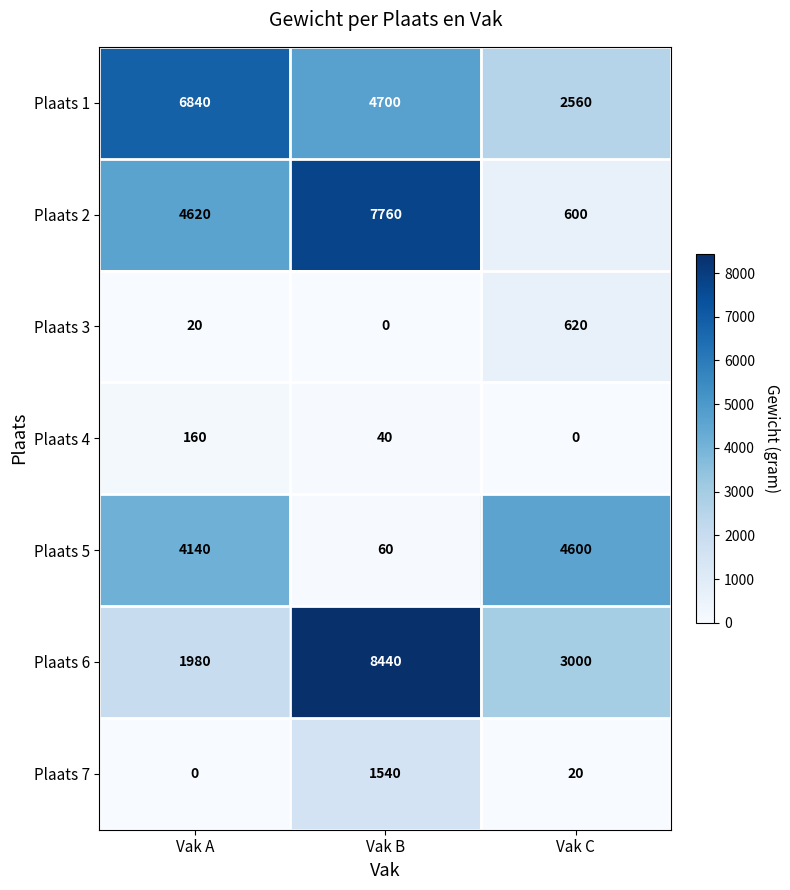

The Plaats 6 series shows 1980 at Vak A. True or false?

True